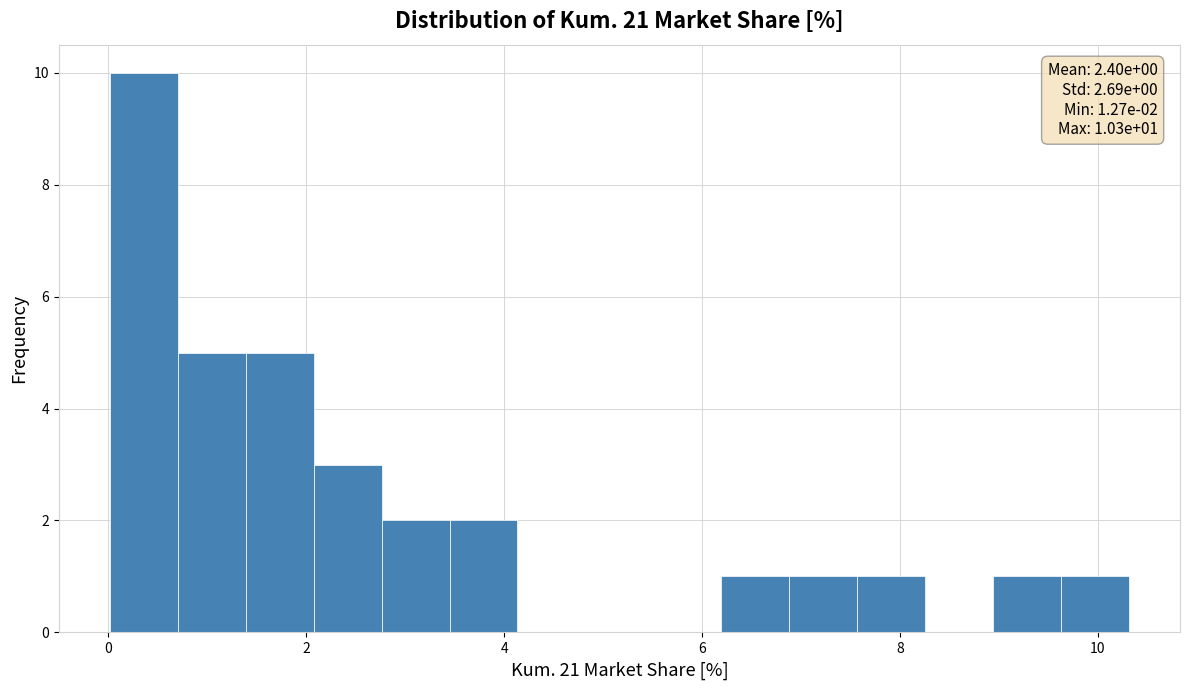

Read against the x-axis, roughly where is the centre of the tallest bar?

0.4